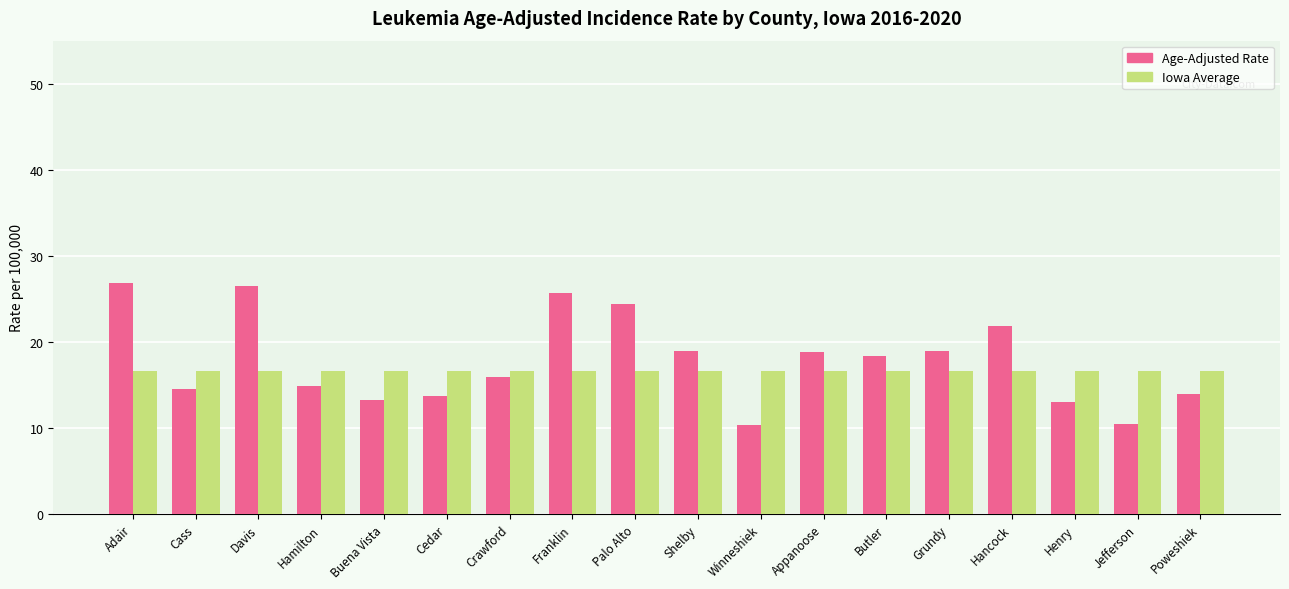

What is the sum of all Iowa Average values?

298.8